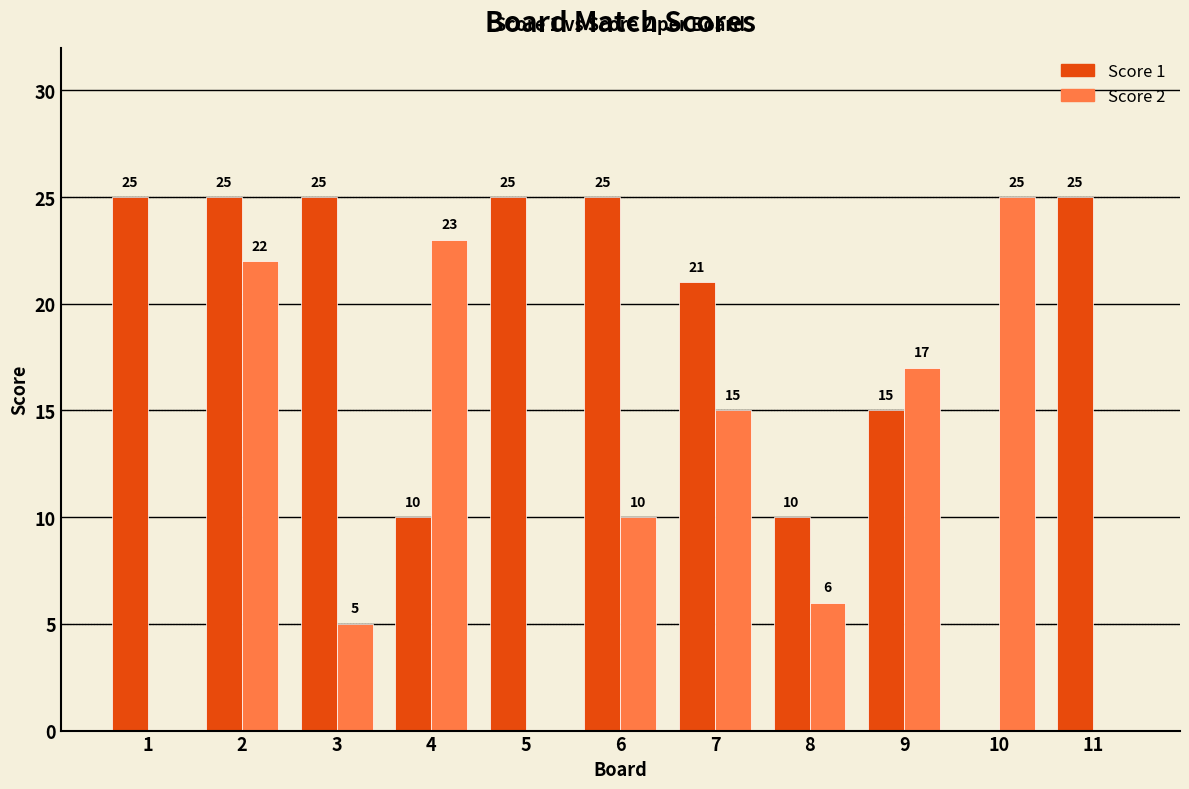

Reading left to right, transcribe all the data shown in this chart.

Score 1: 1=25	2=25	3=25	4=10	5=25	6=25	7=21	8=10	9=15	10=0	11=25
Score 2: 1=0	2=22	3=5	4=23	5=0	6=10	7=15	8=6	9=17	10=25	11=0